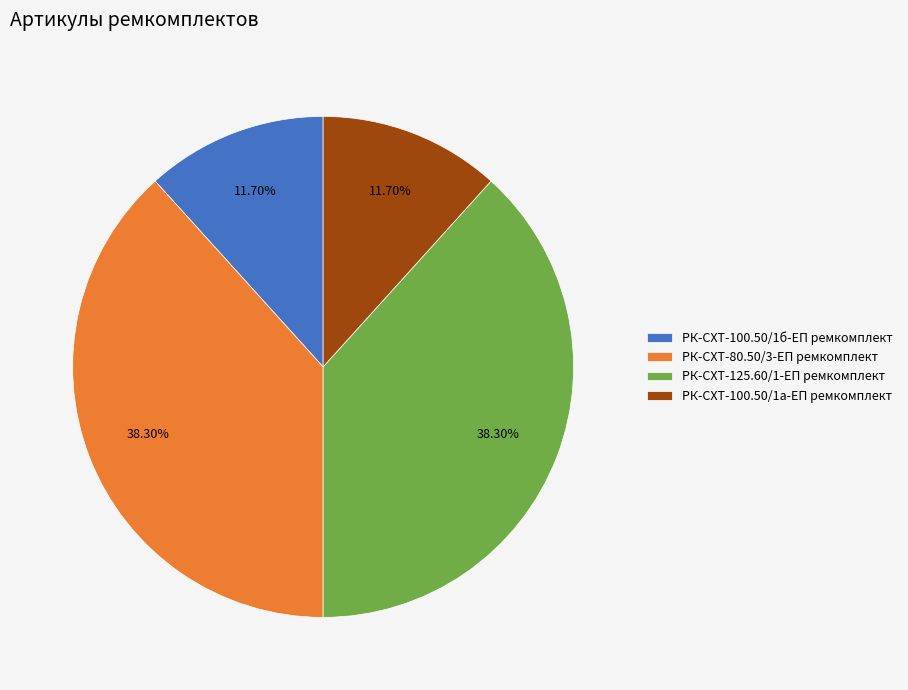

Count the number of slices in the pie.

4